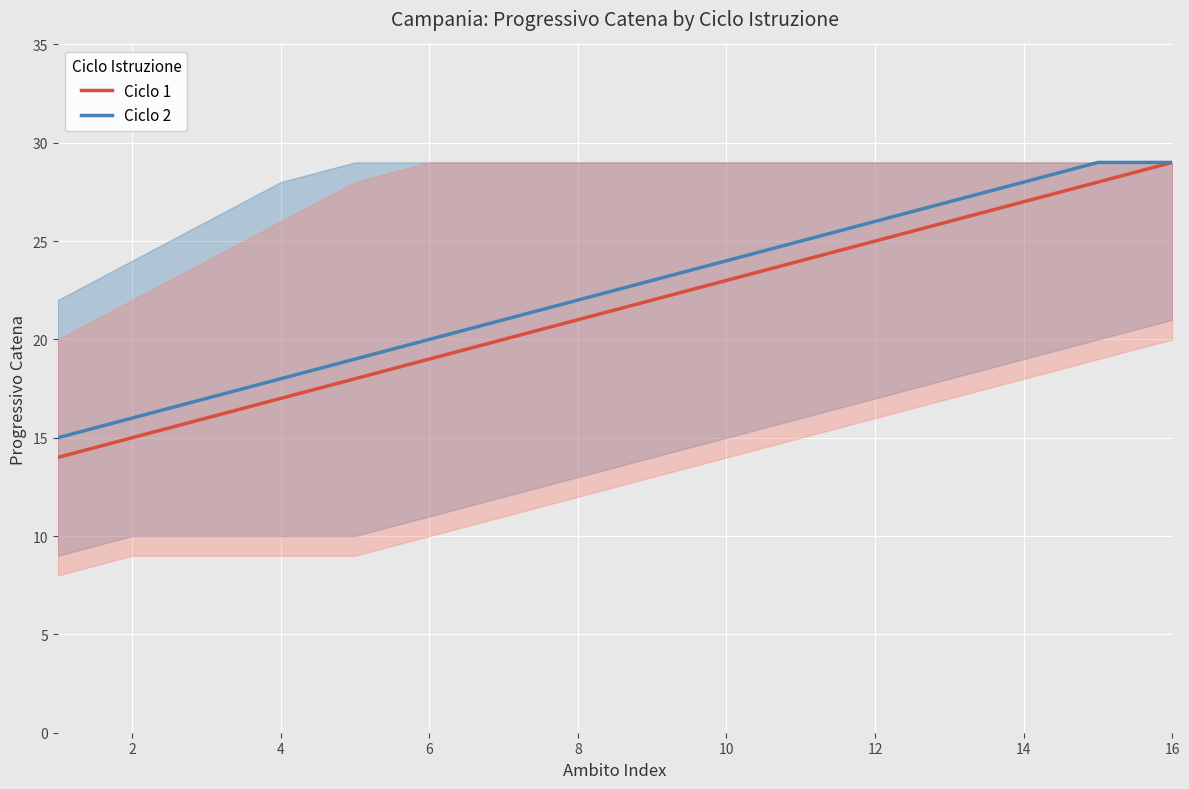

True or false: Ciclo 1 and Ciclo 2 intersect in this chart.

False